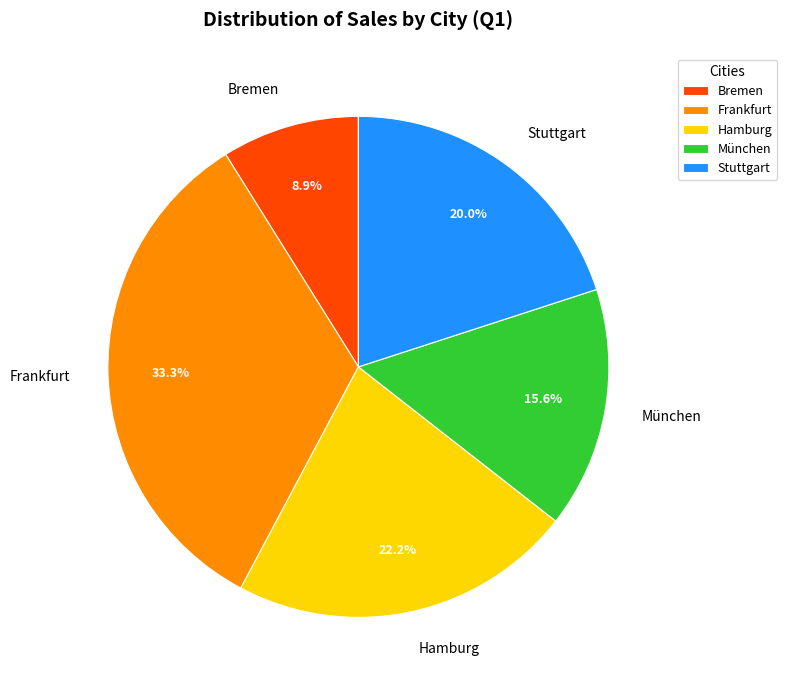

Is there a majority slice in this chart?

No